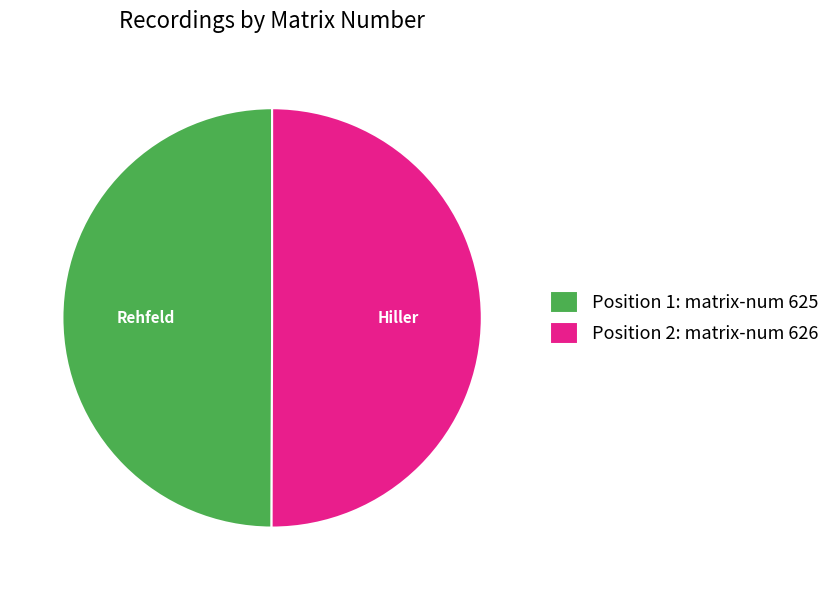

True or false: Position 1: matrix-num 625 accounts for 50% of the total.

True